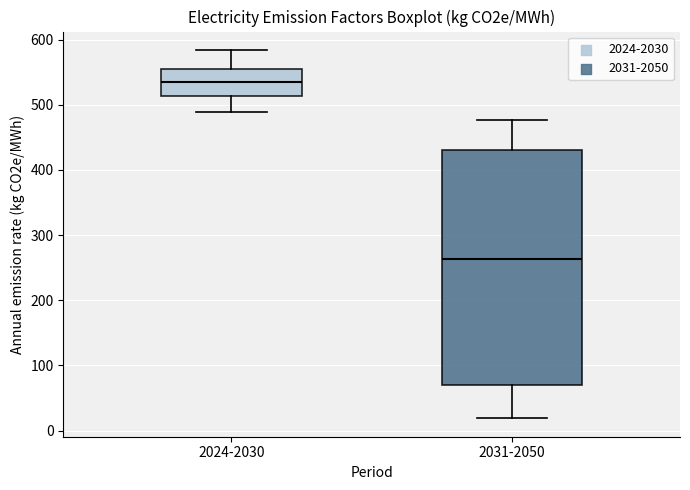

Which box has the highest median line?

2024-2030